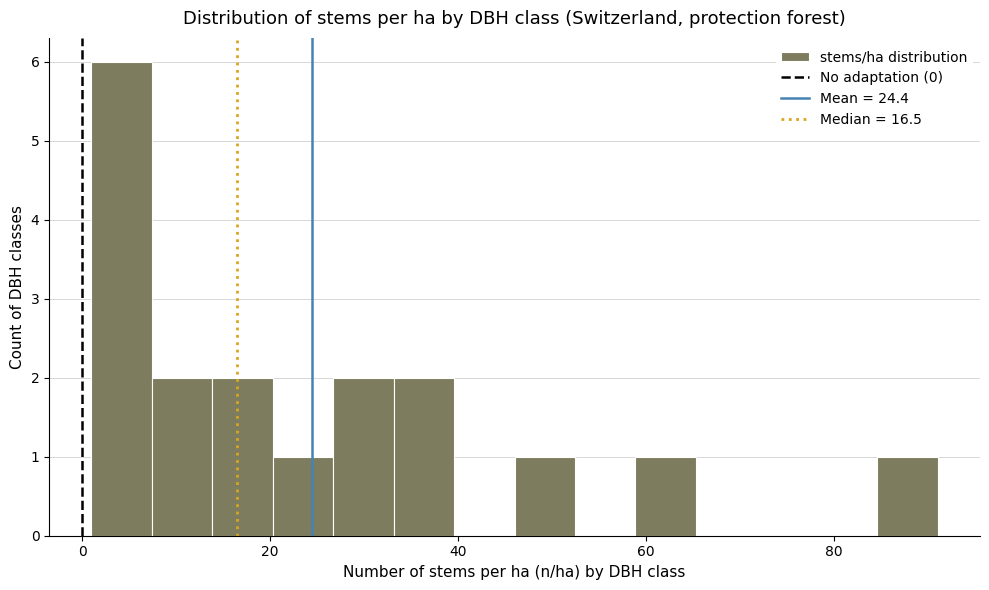

Around what value on the x-axis is the tallest bar? Give the approximate position of its centre, as read against the axis.

4